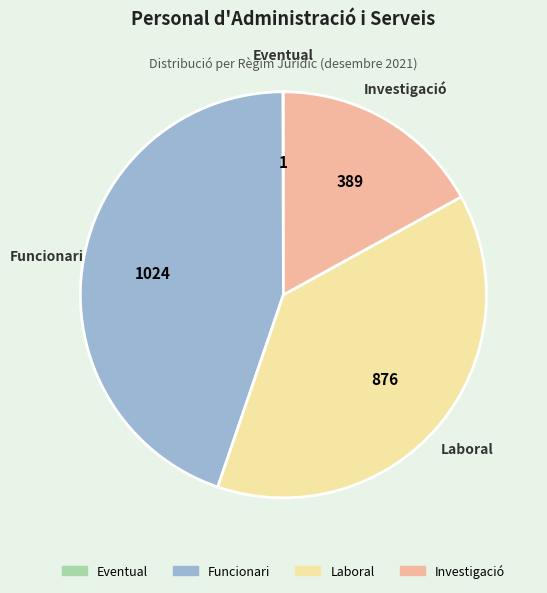

Do Funcionari and Investigació together represent more than half of the pie?

Yes